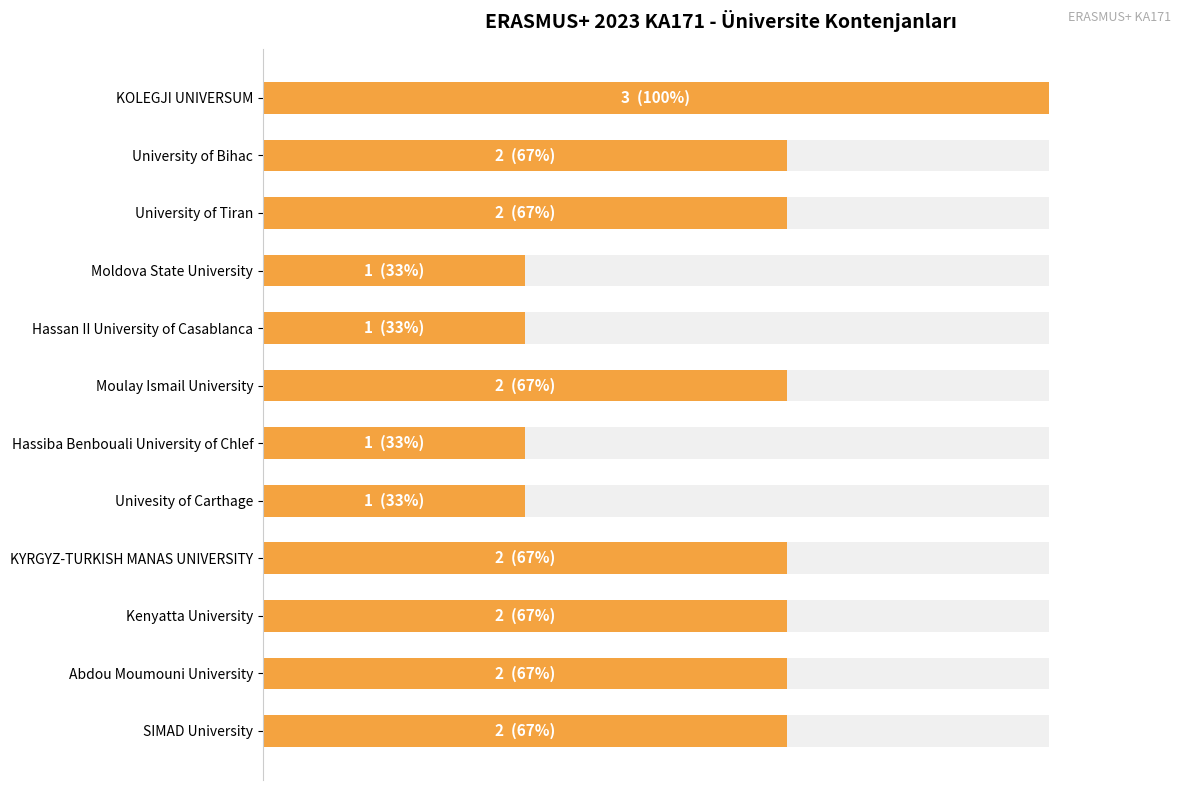

Are the bars horizontal?

Yes